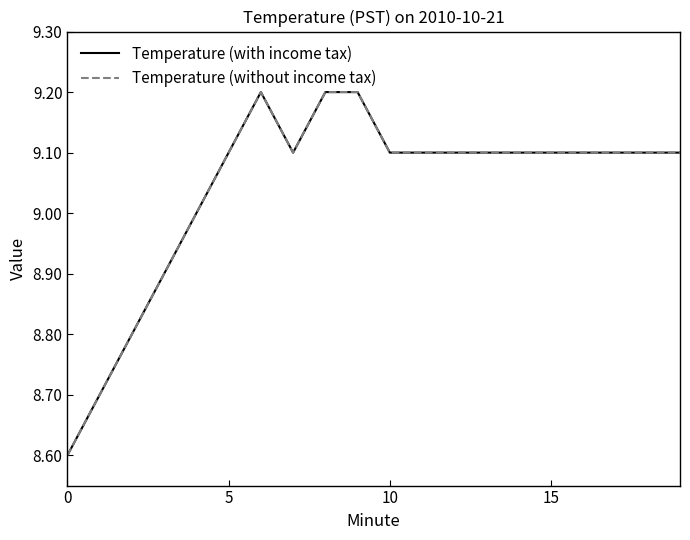

Is this an area chart (filled region under the line)?

No